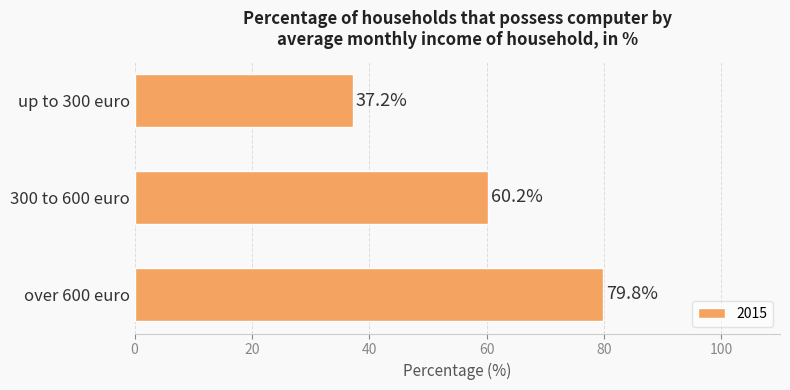

What is the sum of all values?

177.2